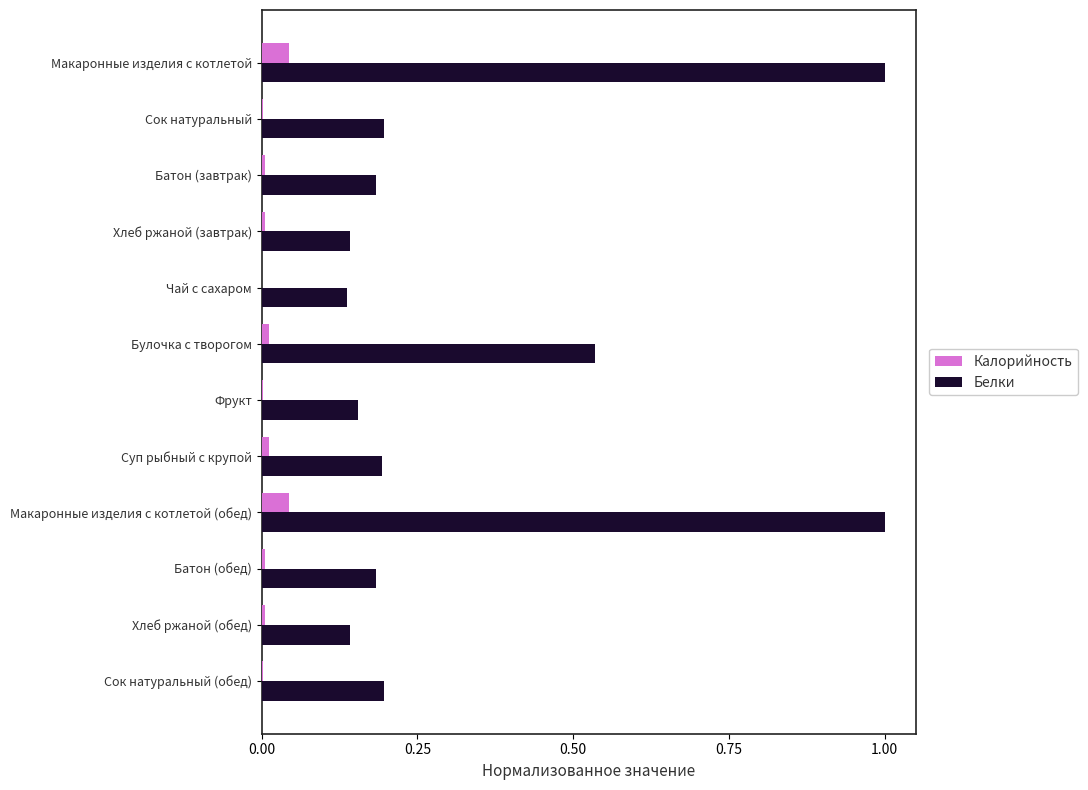

Is it true that Белки equals 0.0 at Сок натуральный (обед)?

True